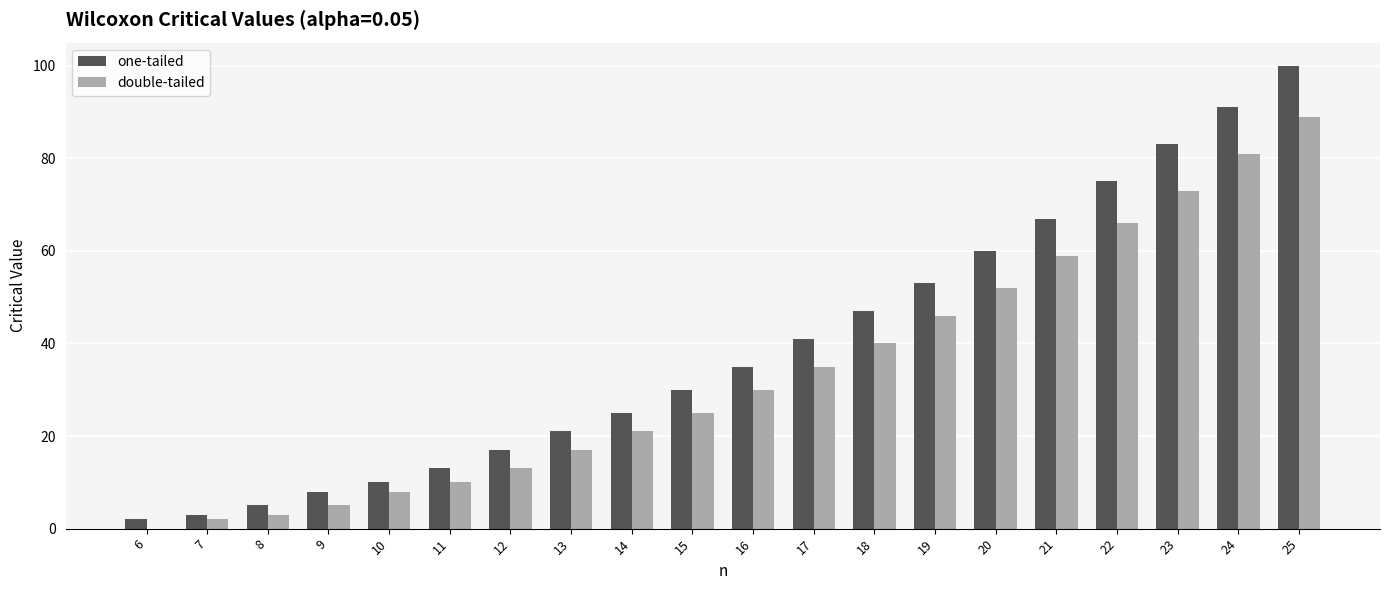

Which series changed the most between 10 and 11?

one-tailed